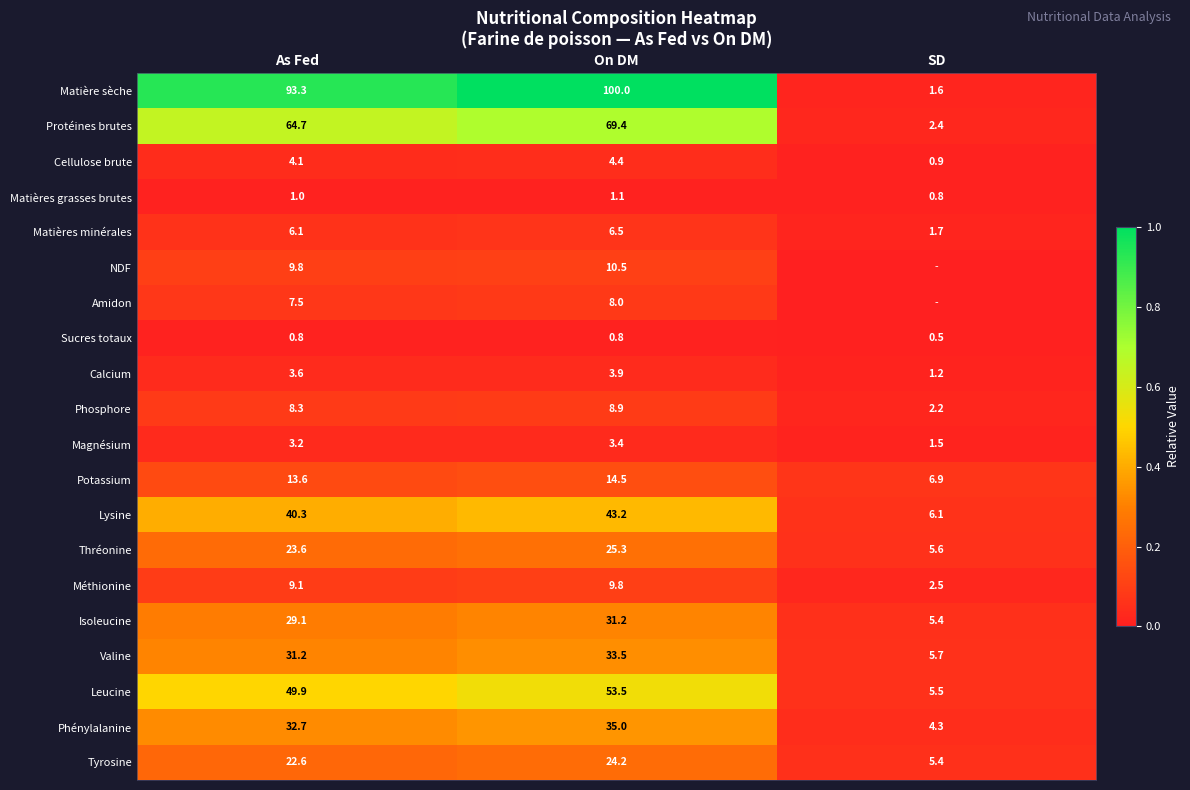

What is the spread (max minus min) of values at As Fed?

92.5